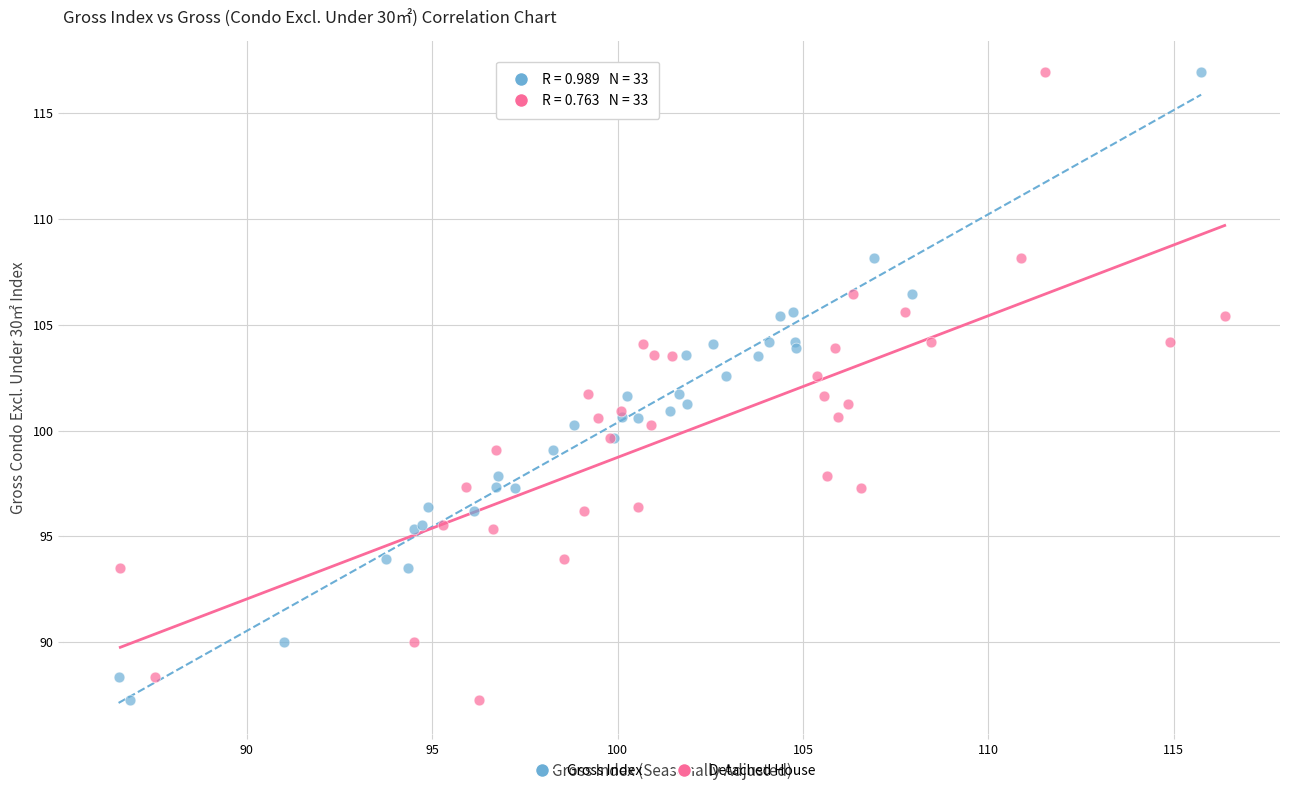

What are all the series names shown in the legend?

Gross Index, Detached House